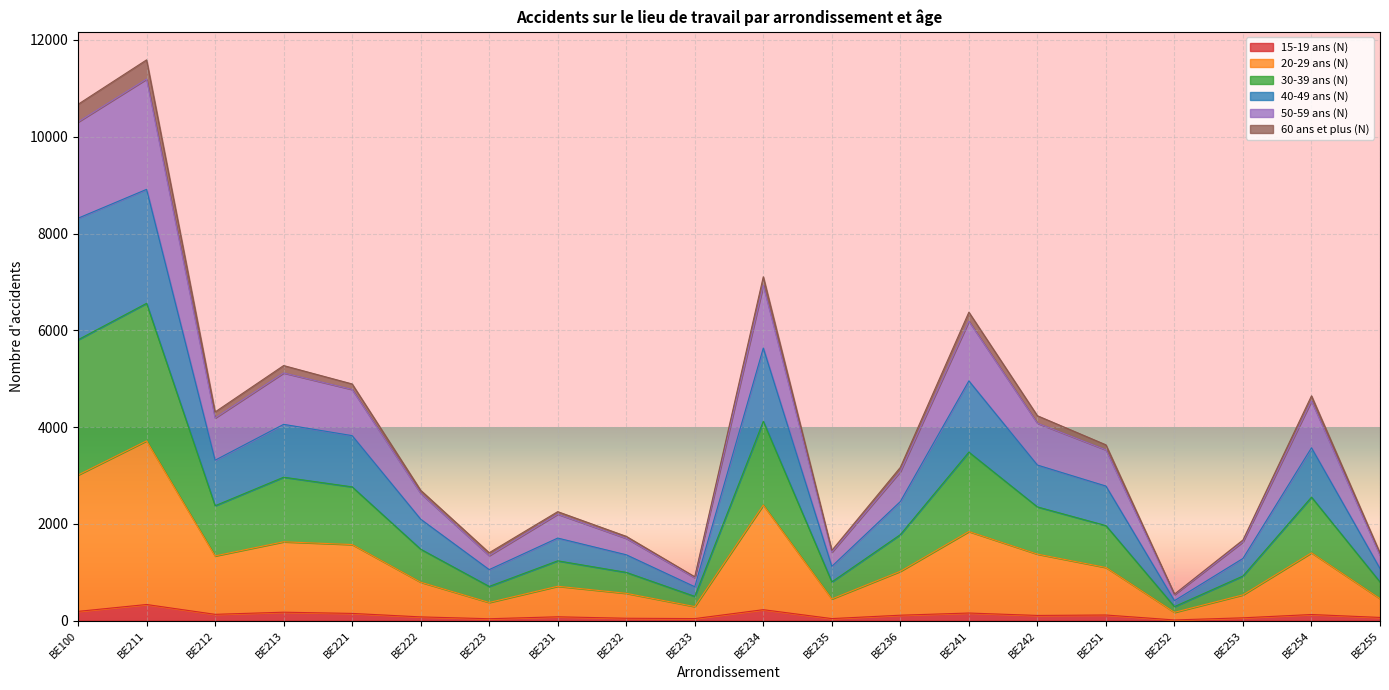

True or false: 40-49 ans (N) and 50-59 ans (N) intersect in this chart.

False